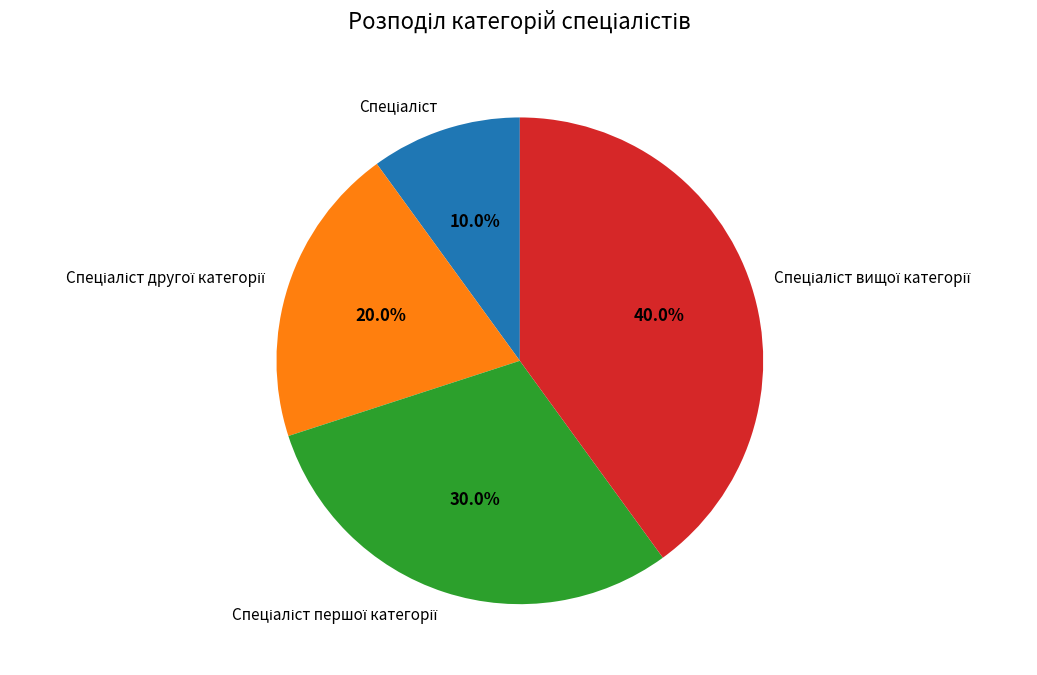

Is there a majority slice in this chart?

No